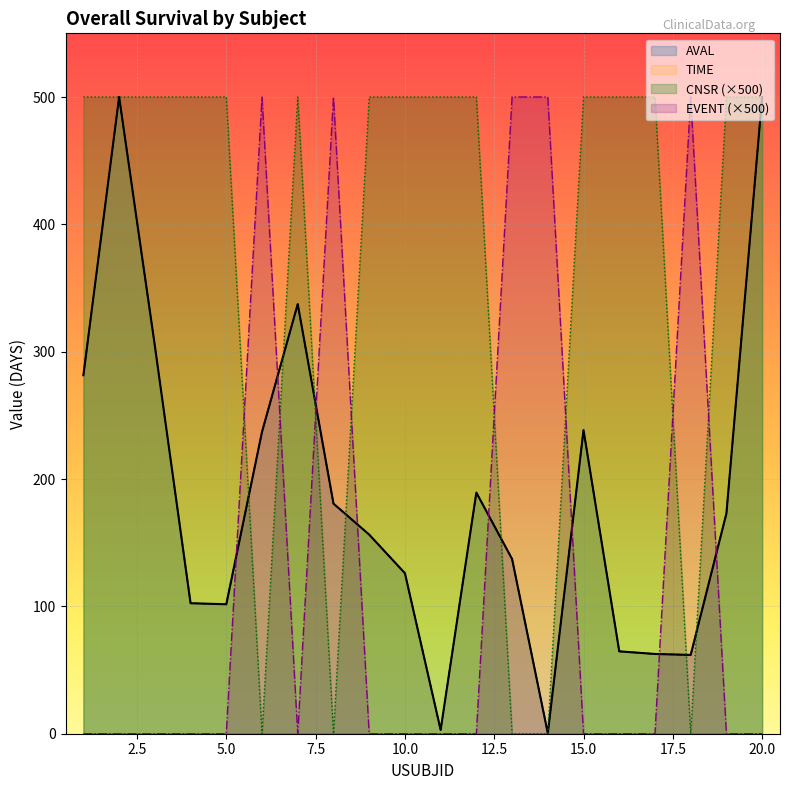

After their last crossing, which series has the higher values: EVENT or CNSR?

CNSR